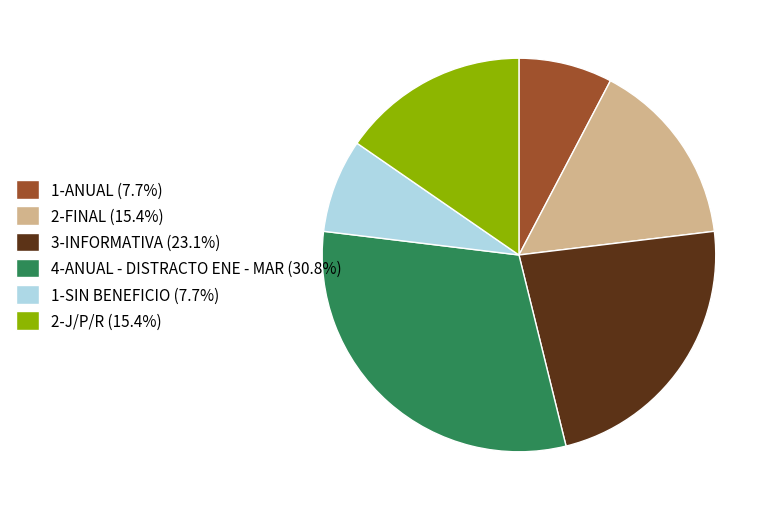

Combined, do 4-ANUAL - DISTRACTO ENE - MAR and 2-FINAL account for over 50%?

No